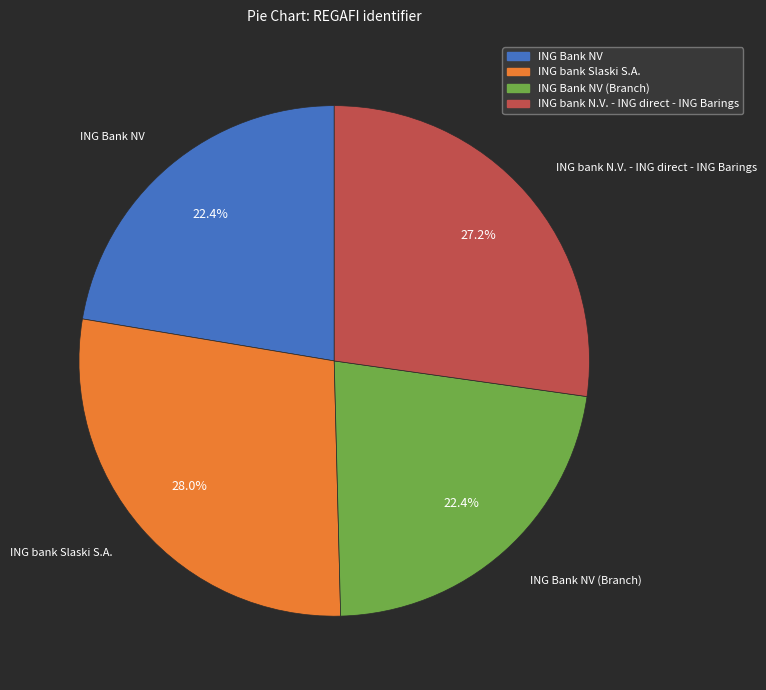

Which category has the biggest portion of the pie?

ING bank Slaski S.A.